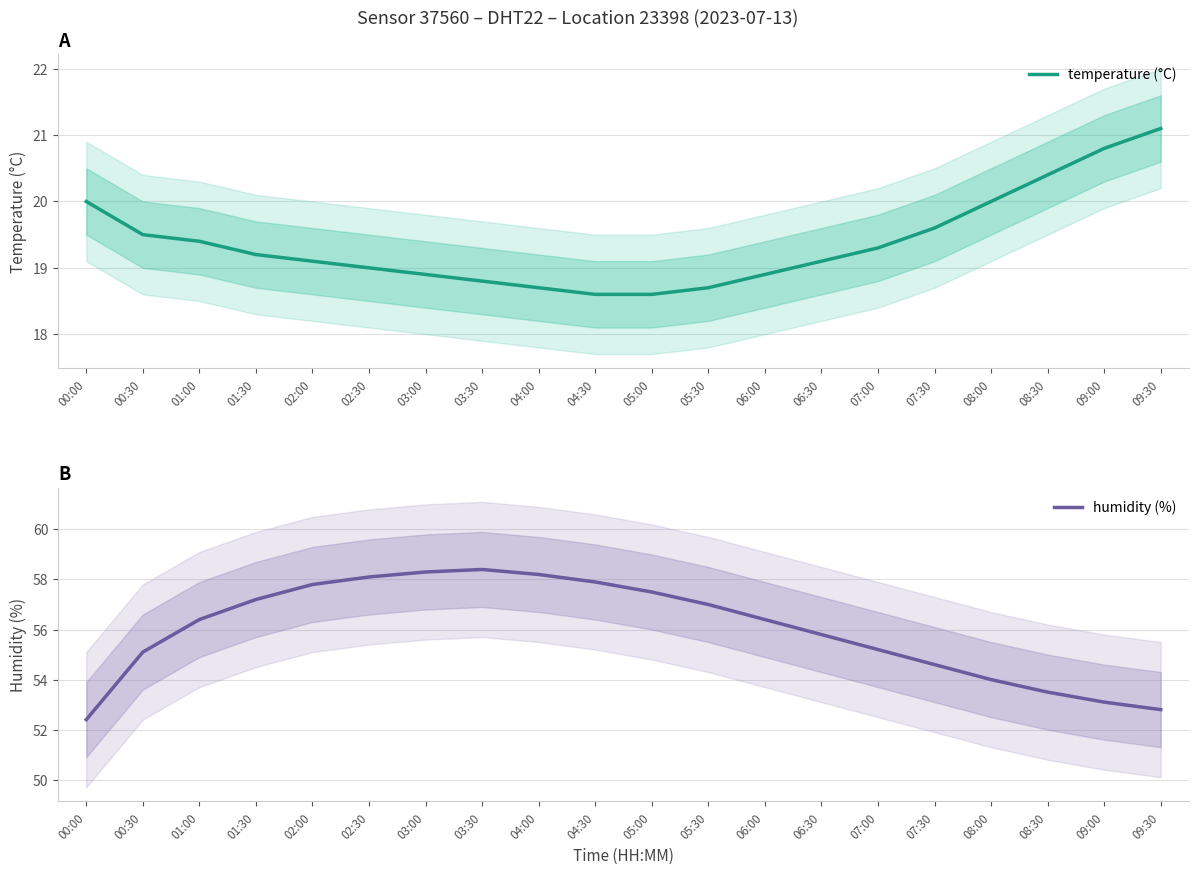

At how many categories does at least one series exceed 27?

20